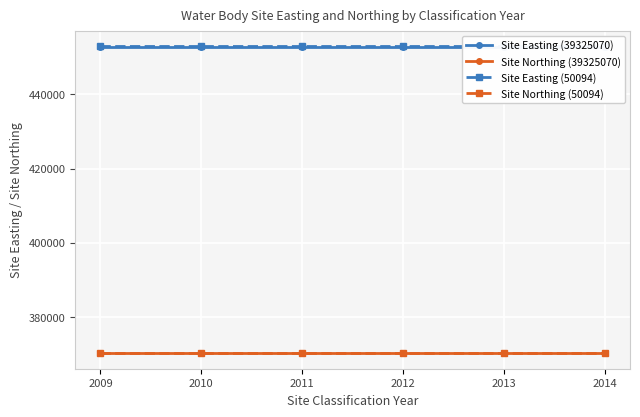

At which label does Site Northing (50094) reach its minimum?

2009